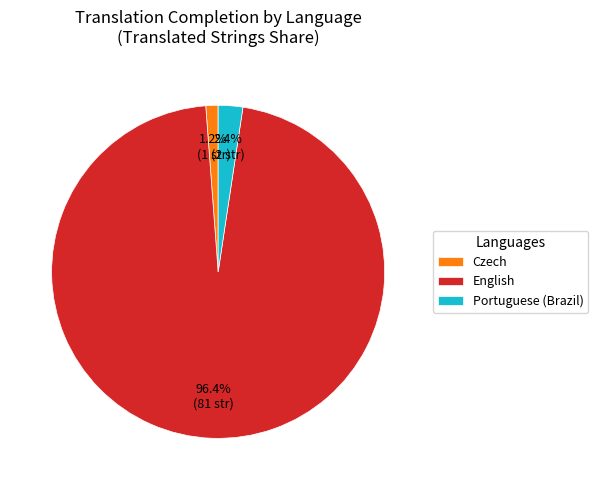

Combined, do Czech and Portuguese (Brazil) account for over 50%?

No